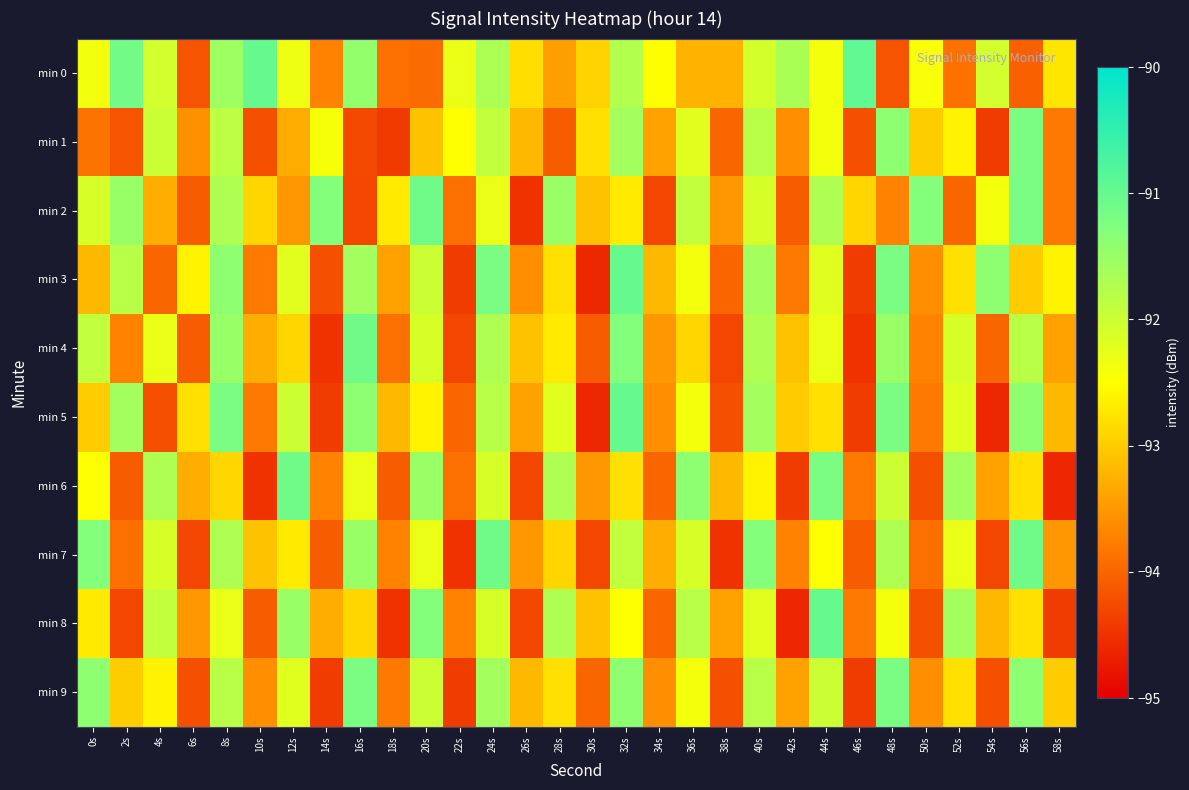

Between 50s and 2s, which is larger?

2s